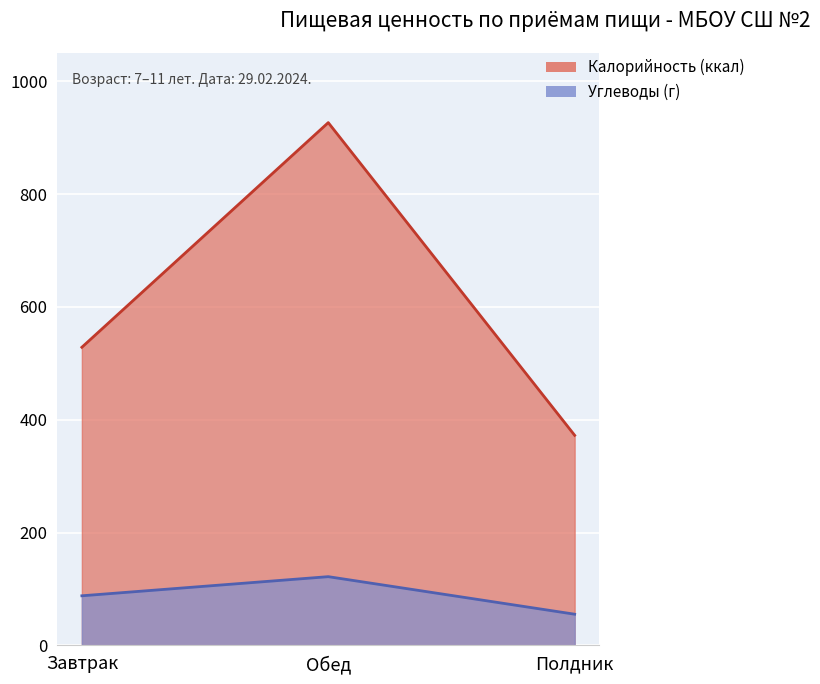

The value of Калорийность at Завтрак is 528.4. True or false?

True